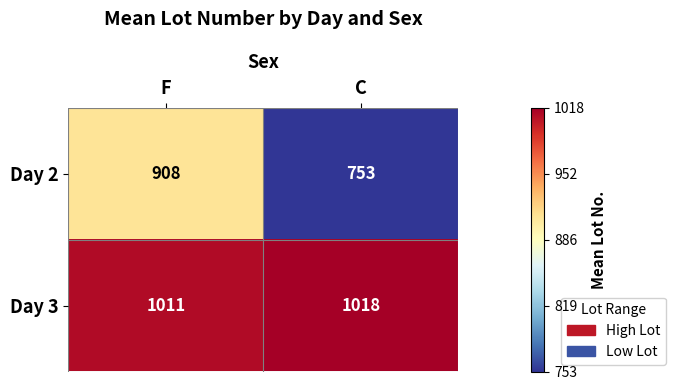

True or false: Day 3 has a value of 1018 at C.

True